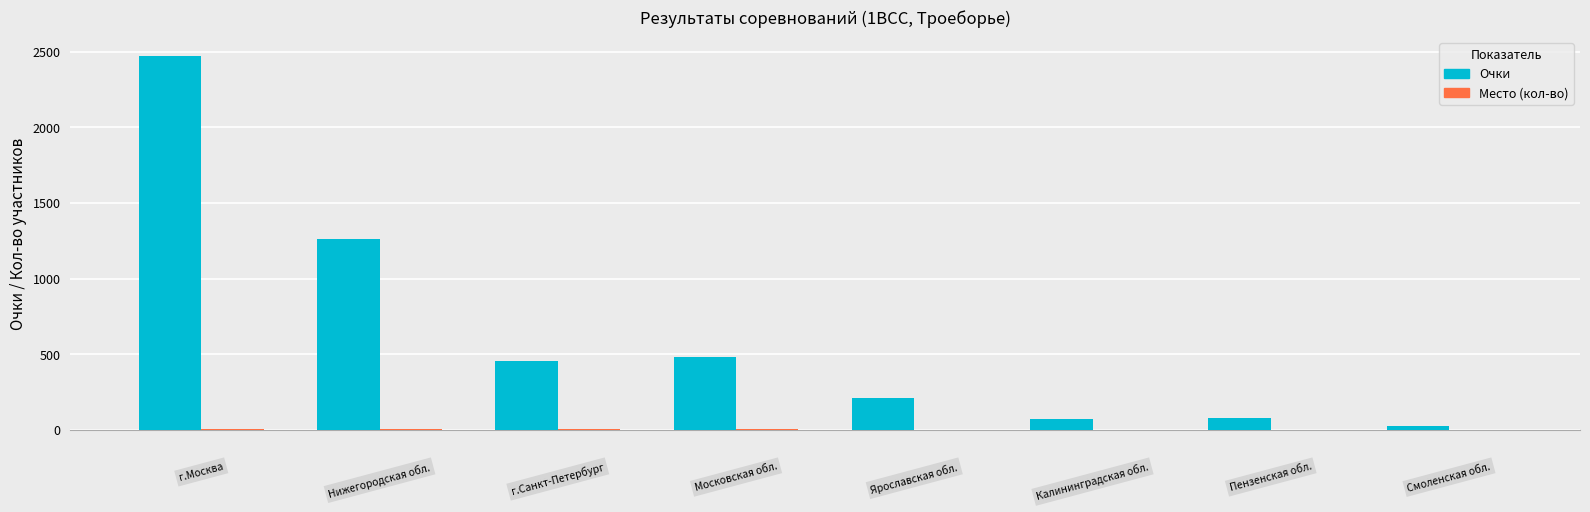

Which series has the largest total across all categories?

Очки